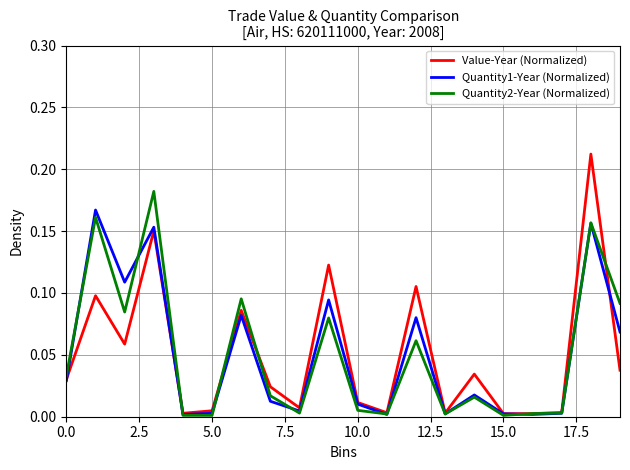

Which series has the widest spread of values?

Value-Year (Normalized)